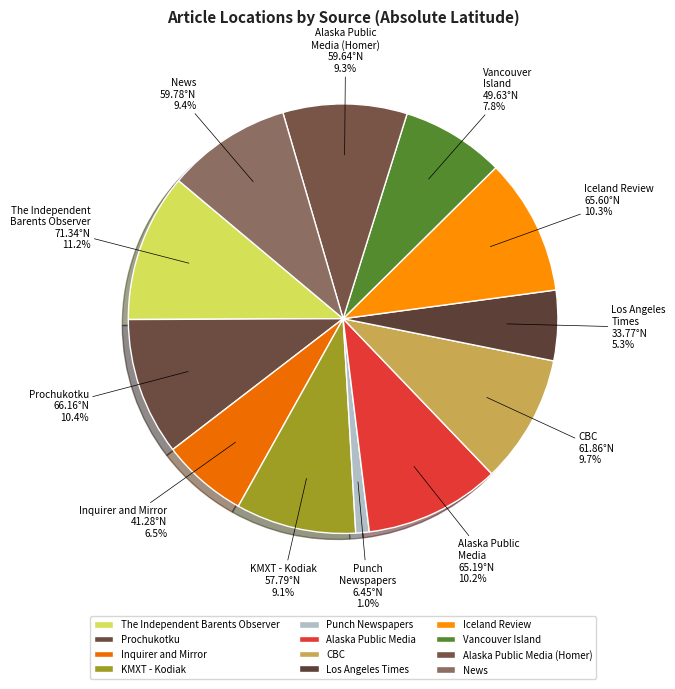

How many slices are in this pie chart?

12